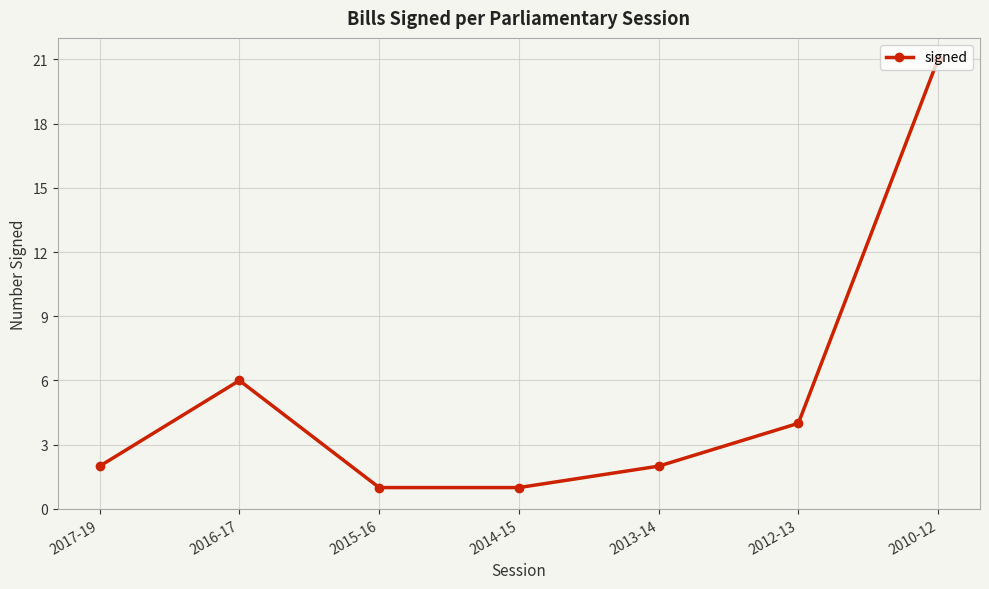

Which label corresponds to the largest value in the chart?

2010-12